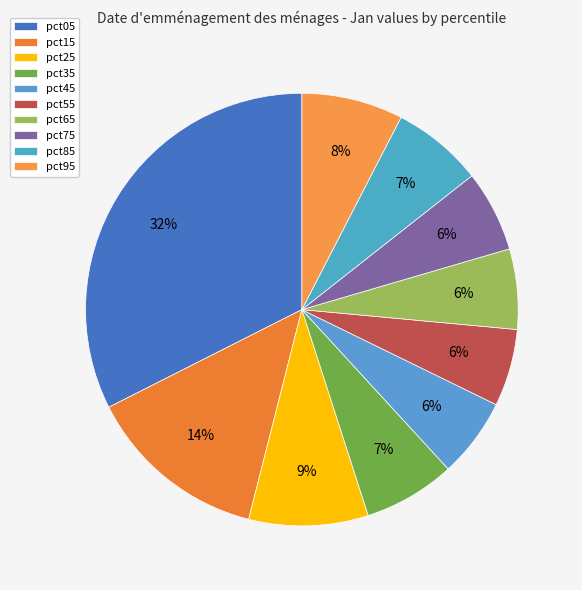

What percentage do pct75 and pct65 together represent?

12.1%